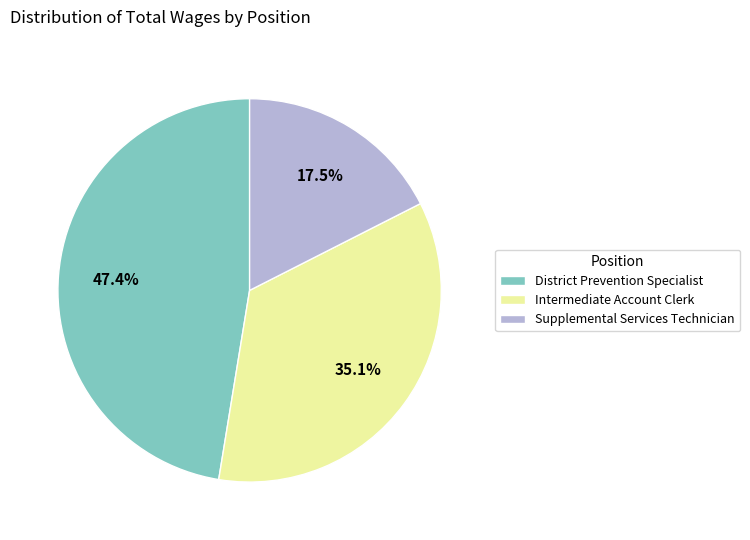

Which has a higher value, Supplemental Services Technician or Intermediate Account Clerk?

Intermediate Account Clerk